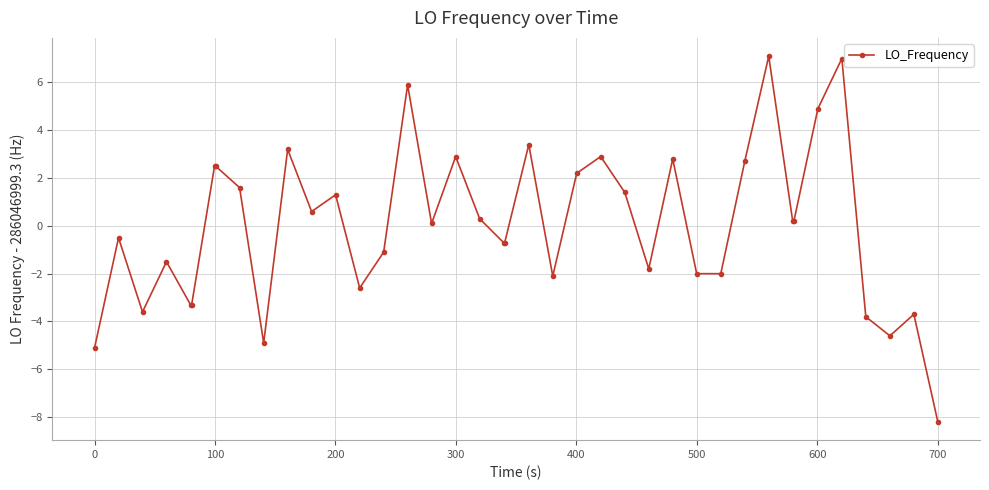

What is the value of the 4th point from the left?

-1.5